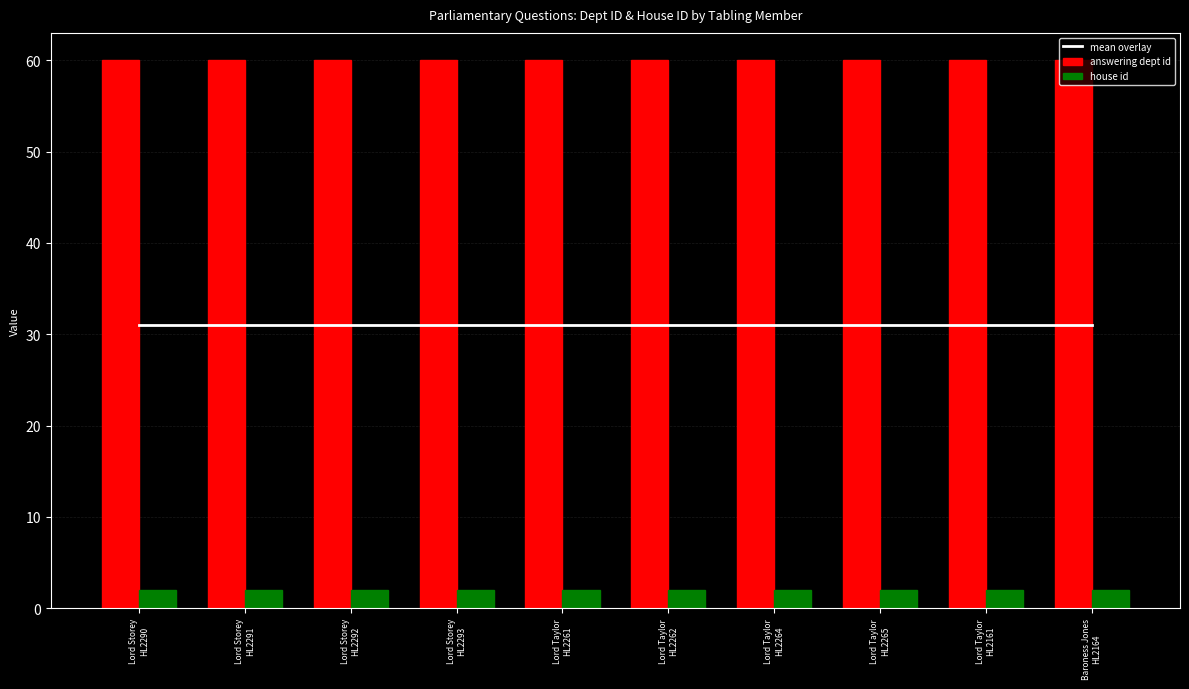

Are the bars horizontal?

No